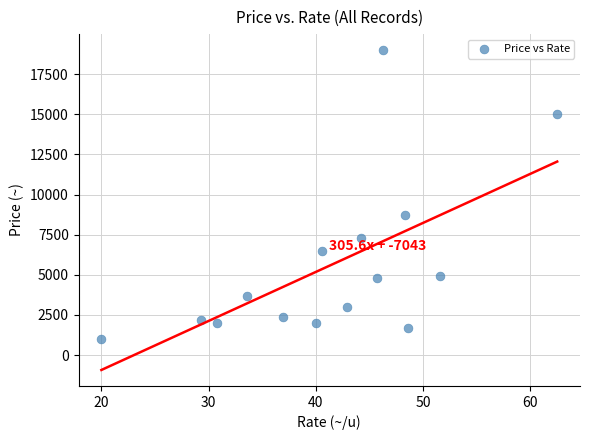

What Y value in the scatter plot is closest to 10000?

8700